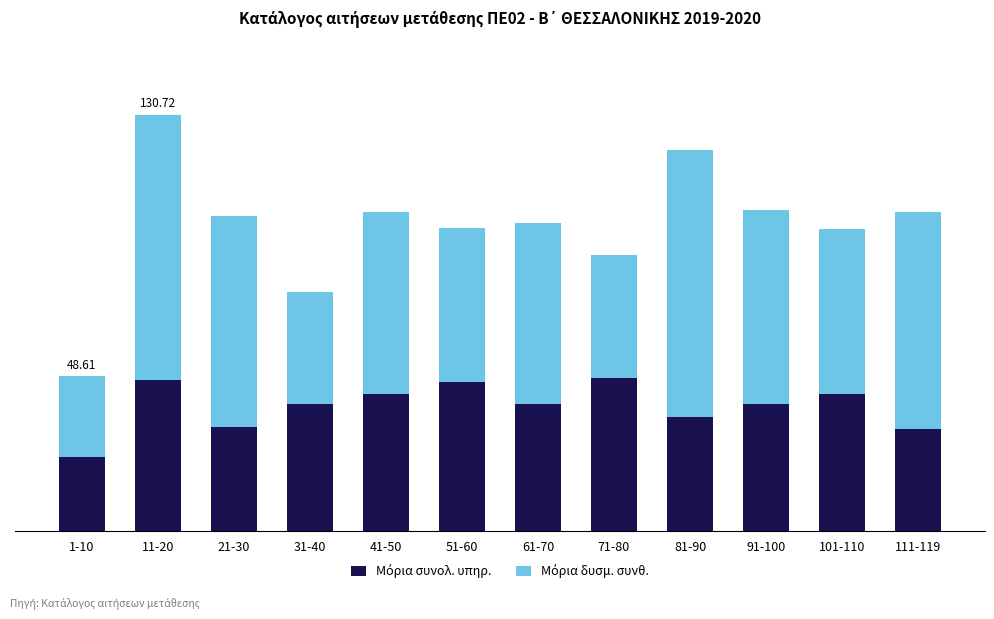

Does the chart contain any negative values?

No